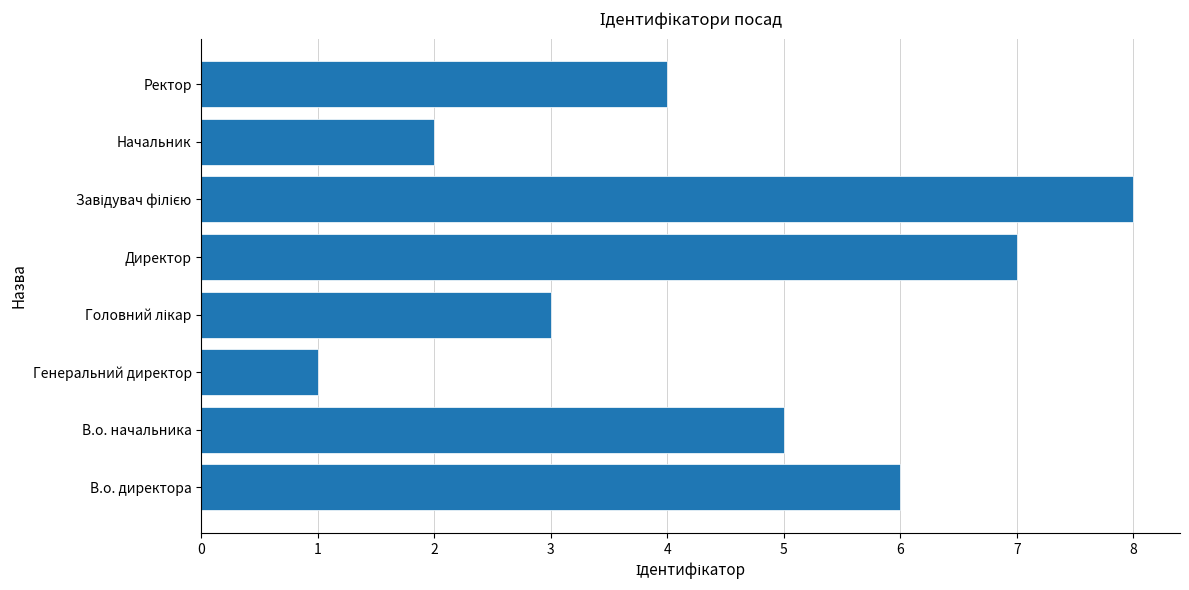

Is it true that the value at Ректор is 4?

True